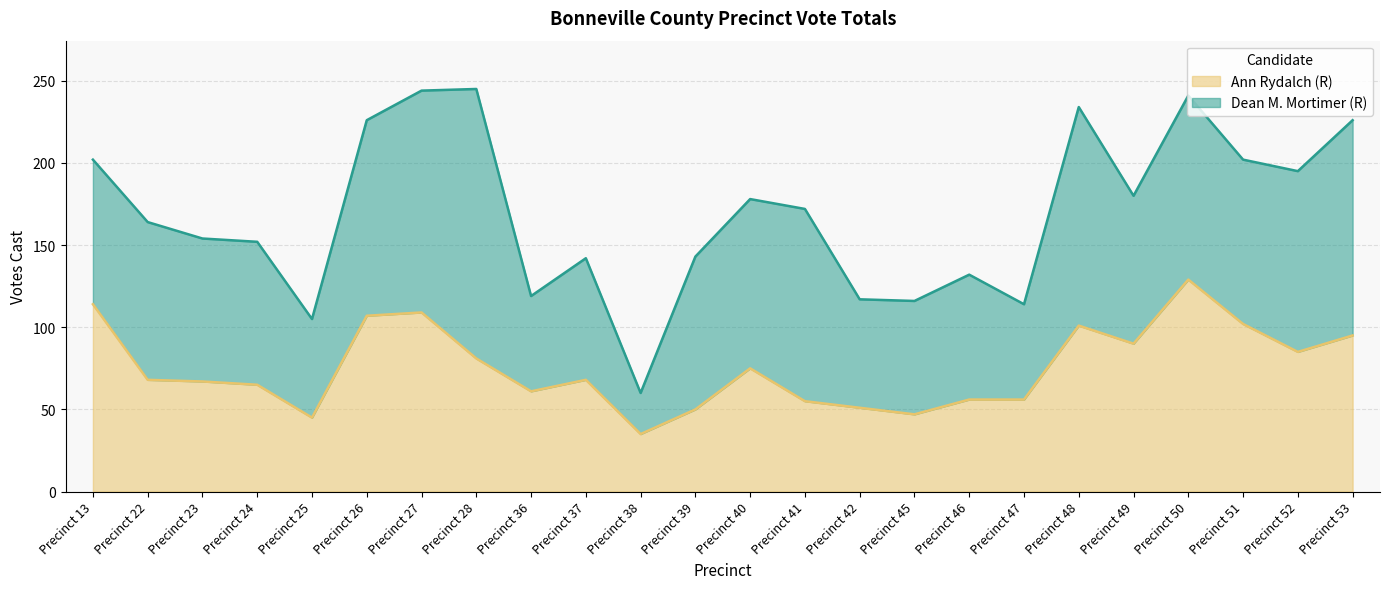

True or false: the data shows 68 at Precinct 37.

True